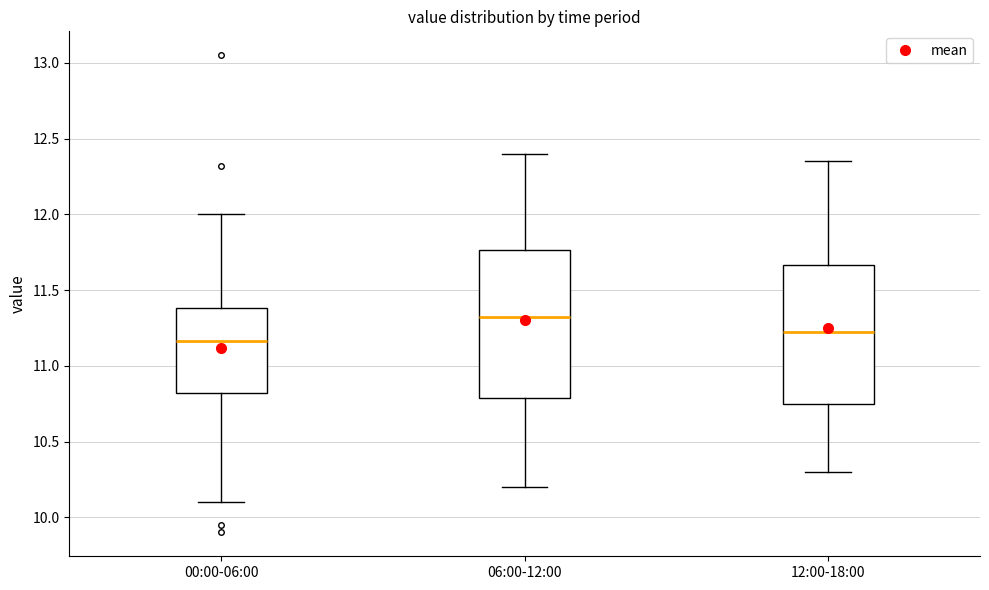

Reading left to right, transcribe this box plot: for each box, give where its median line is, the range the box spans, and where its two whiskers end, as read against the y-axis. The values are not printed on the chart, so give them approximately, as read against the axis.

00:00-06:00: median 11.15, box 10.80 to 11.40, whiskers 10.10 to 12.00
06:00-12:00: median 11.35, box 10.80 to 11.75, whiskers 10.20 to 12.40
12:00-18:00: median 11.25, box 10.75 to 11.65, whiskers 10.30 to 12.35